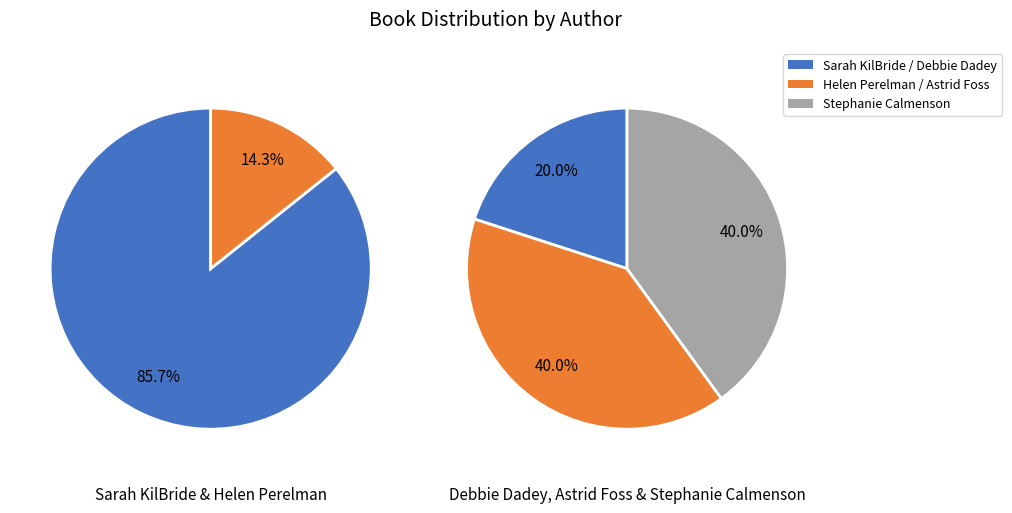

To the nearest percent, what is the combined percentage of 4 and 2?

29%